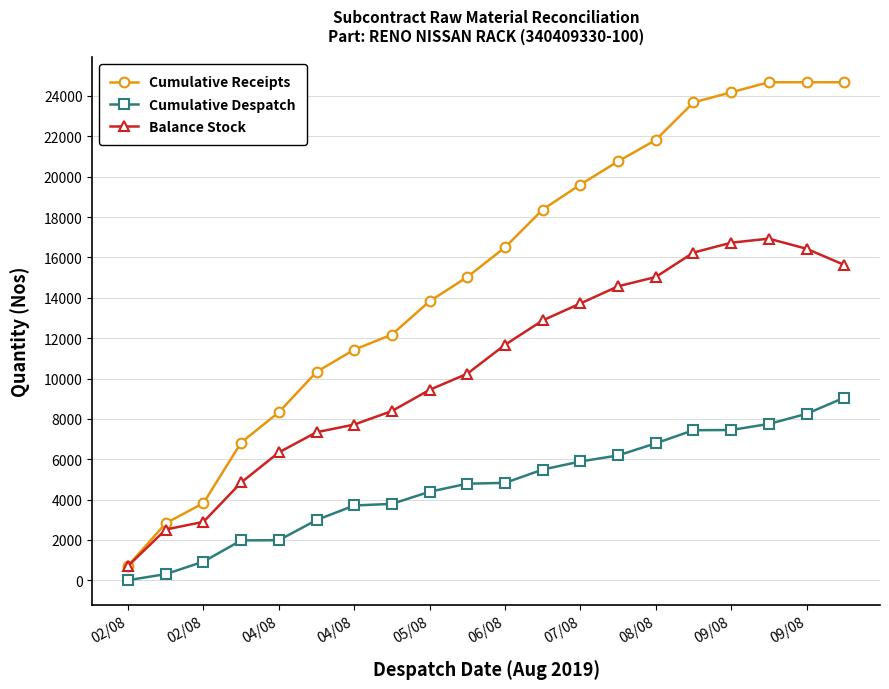

Rank the series by their average value, from lowest to highest.

Cumulative Despatch, Balance Stock, Cumulative Receipts